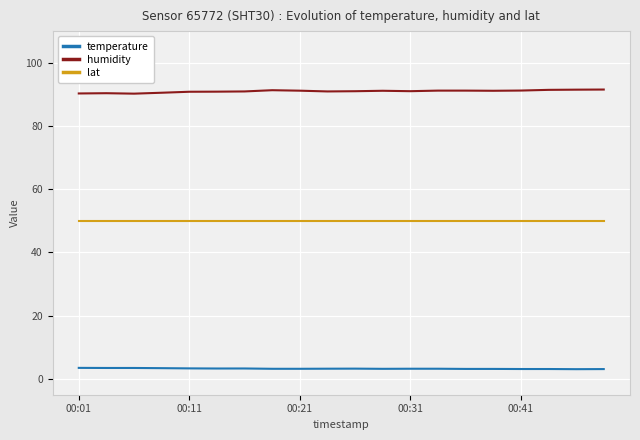

Rank the series by their maximum value, from highest to lowest.

humidity, lat, temperature